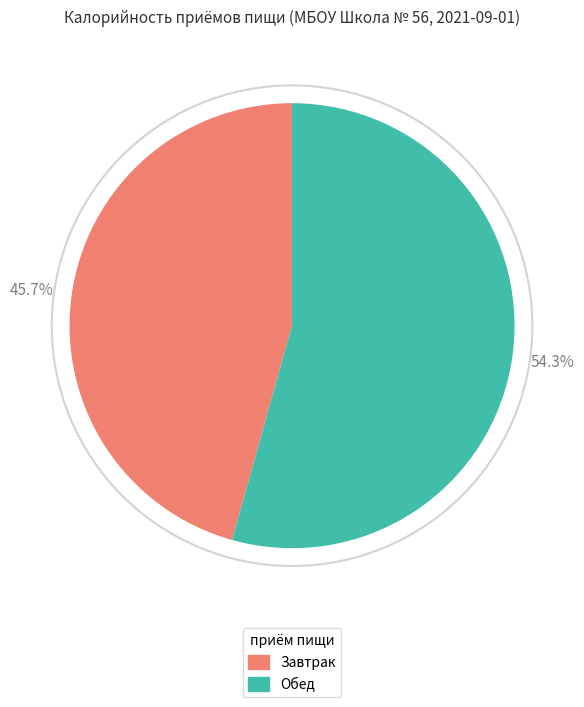

Is there a majority slice in this chart?

Yes